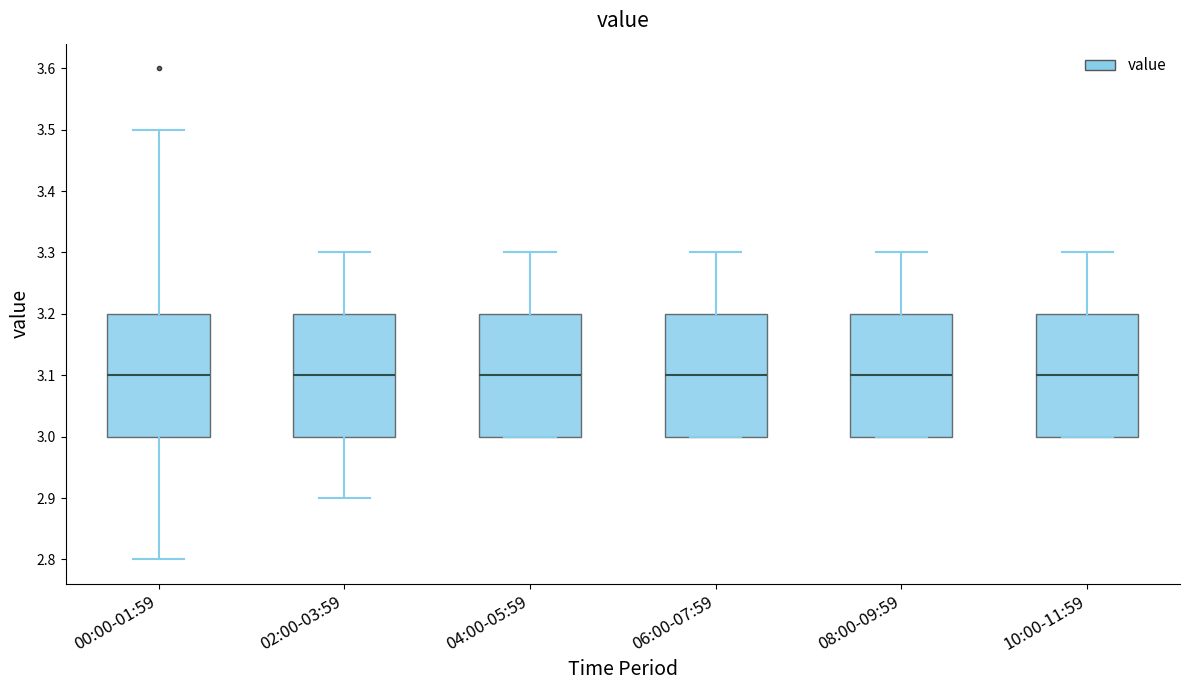

Reading left to right, read every box against the y-axis: the position of its median line, the range the box covers, and the ends of its whiskers. The values are not printed on the chart, so give them approximately, as read against the axis.

00:00-01:59: median 3.1, box 3.0 to 3.2, whiskers 2.8 to 3.5
02:00-03:59: median 3.1, box 3.0 to 3.2, whiskers 2.9 to 3.3
04:00-05:59: median 3.1, box 3.0 to 3.2, whiskers 3.0 to 3.3
06:00-07:59: median 3.1, box 3.0 to 3.2, whiskers 3.0 to 3.3
08:00-09:59: median 3.1, box 3.0 to 3.2, whiskers 3.0 to 3.3
10:00-11:59: median 3.1, box 3.0 to 3.2, whiskers 3.0 to 3.3